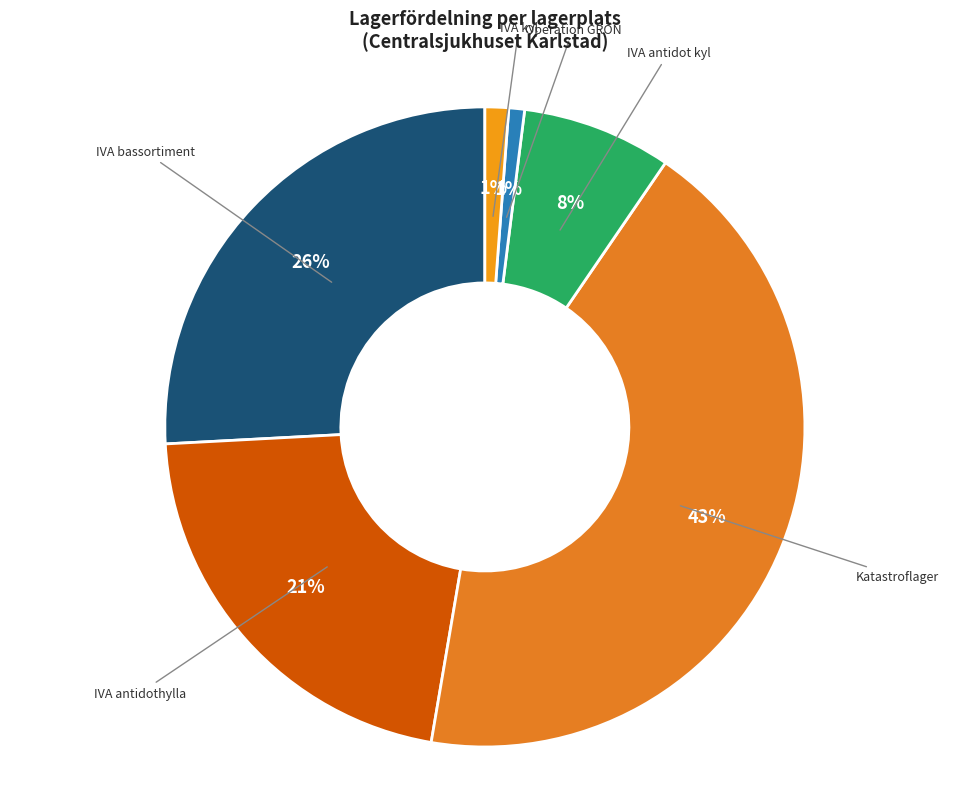

What is the largest slice in the pie chart?

Katastroflager